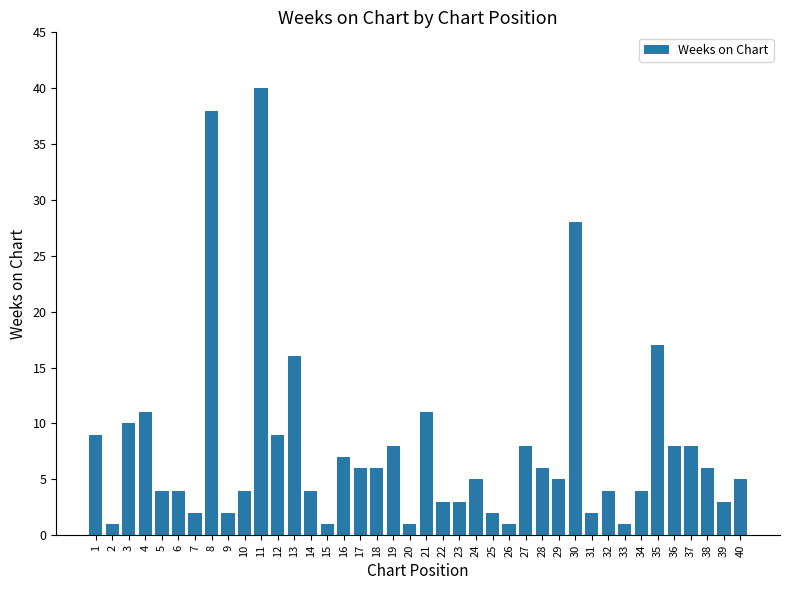

At which label does the data first exceed 5?

1